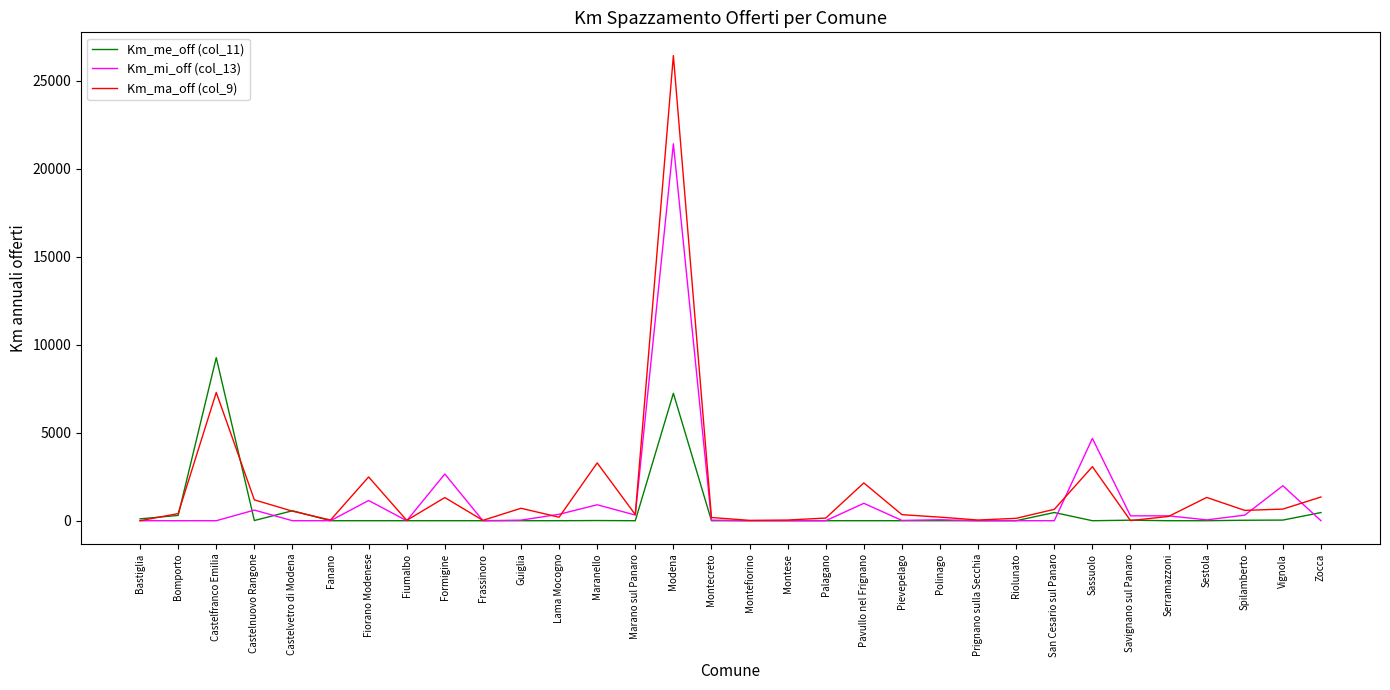

What are all the series names shown in the legend?

Km_me_off (col_11), Km_mi_off (col_13), Km_ma_off (col_9)